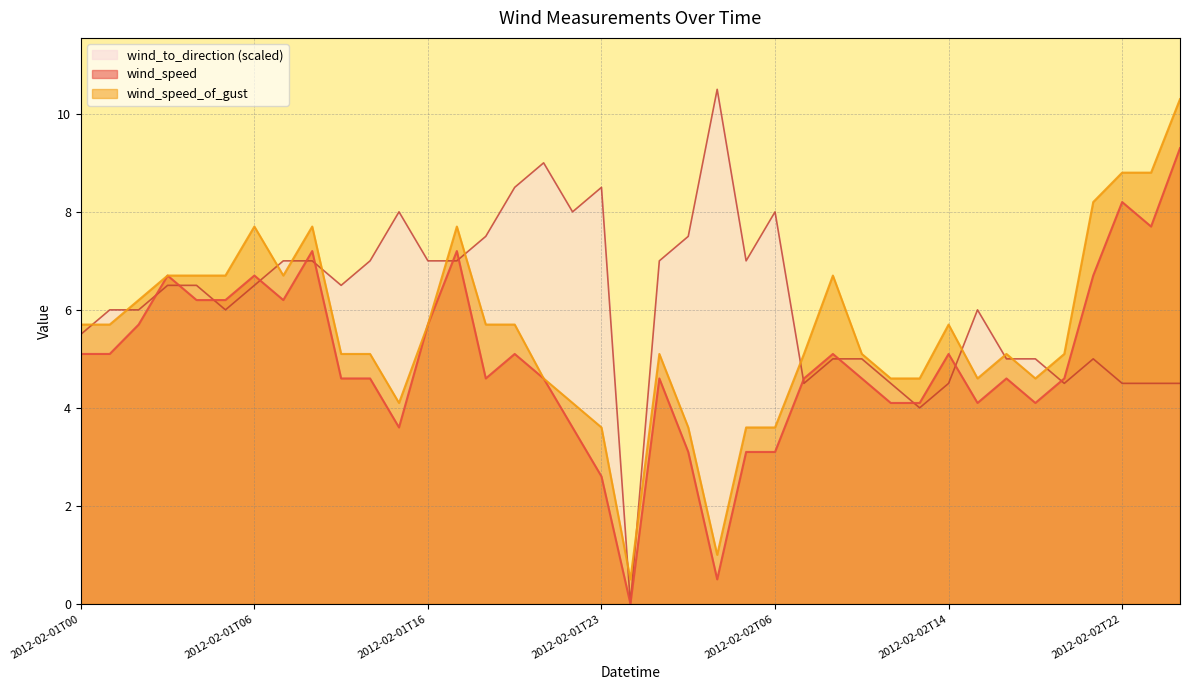

Reading left to right, list all the values displayed in this chart.

wind_speed: 2012-02-01T00=5.1	2012-02-01T01=5.1	2012-02-01T02=5.7	2012-02-01T03=6.7	2012-02-01T04=6.2	2012-02-01T05=6.2	2012-02-01T06=6.7	2012-02-01T09=6.2	2012-02-01T10=7.2	2012-02-01T12=4.6	2012-02-01T14=4.6	2012-02-01T15=3.6	2012-02-01T16=5.7	2012-02-01T17=7.2	2012-02-01T18=4.6	2012-02-01T20=5.1	2012-02-01T21=4.6	2012-02-01T22=3.6	2012-02-01T23=2.6	2012-02-02T00=0.0	2012-02-02T02=4.6	2012-02-02T03=3.1	2012-02-02T04=0.5	2012-02-02T05=3.1	2012-02-02T06=3.1	2012-02-02T07=4.6	2012-02-02T08=5.1	2012-02-02T09=4.6	2012-02-02T11=4.1	2012-02-02T13=4.1	2012-02-02T14=5.1	2012-02-02T16=4.1	2012-02-02T17=4.6	2012-02-02T18=4.1	2012-02-02T19=4.6	2012-02-02T21=6.7	2012-02-02T22=8.2	2012-02-02T23=7.7	2012-02-03T00=9.3
wind_speed_of_gust: 2012-02-01T00=5.7	2012-02-01T01=5.7	2012-02-01T02=6.2	2012-02-01T03=6.7	2012-02-01T04=6.7	2012-02-01T05=6.7	2012-02-01T06=7.7	2012-02-01T09=6.7	2012-02-01T10=7.7	2012-02-01T12=5.1	2012-02-01T14=5.1	2012-02-01T15=4.1	2012-02-01T16=5.7	2012-02-01T17=7.7	2012-02-01T18=5.7	2012-02-01T20=5.7	2012-02-01T21=4.6	2012-02-01T22=4.1	2012-02-01T23=3.6	2012-02-02T00=0.5	2012-02-02T02=5.1	2012-02-02T03=3.6	2012-02-02T04=1.0	2012-02-02T05=3.6	2012-02-02T06=3.6	2012-02-02T07=5.1	2012-02-02T08=6.7	2012-02-02T09=5.1	2012-02-02T11=4.6	2012-02-02T13=4.6	2012-02-02T14=5.7	2012-02-02T16=4.6	2012-02-02T17=5.1	2012-02-02T18=4.6	2012-02-02T19=5.1	2012-02-02T21=8.2	2012-02-02T22=8.8	2012-02-02T23=8.8	2012-02-03T00=10.3
wind_to_direction: 2012-02-01T00=5.5	2012-02-01T01=6.0	2012-02-01T02=6.0	2012-02-01T03=6.5	2012-02-01T04=6.5	2012-02-01T05=6.0	2012-02-01T06=6.5	2012-02-01T09=7.0	2012-02-01T10=7.0	2012-02-01T12=6.5	2012-02-01T14=7.0	2012-02-01T15=8.0	2012-02-01T16=7.0	2012-02-01T17=7.0	2012-02-01T18=7.5	2012-02-01T20=8.5	2012-02-01T21=9.0	2012-02-01T22=8.0	2012-02-01T23=8.5	2012-02-02T00=0.0	2012-02-02T02=7.0	2012-02-02T03=7.5	2012-02-02T04=10.5	2012-02-02T05=7.0	2012-02-02T06=8.0	2012-02-02T07=4.5	2012-02-02T08=5.0	2012-02-02T09=5.0	2012-02-02T11=4.5	2012-02-02T13=4.0	2012-02-02T14=4.5	2012-02-02T16=6.0	2012-02-02T17=5.0	2012-02-02T18=5.0	2012-02-02T19=4.5	2012-02-02T21=5.0	2012-02-02T22=4.5	2012-02-02T23=4.5	2012-02-03T00=4.5